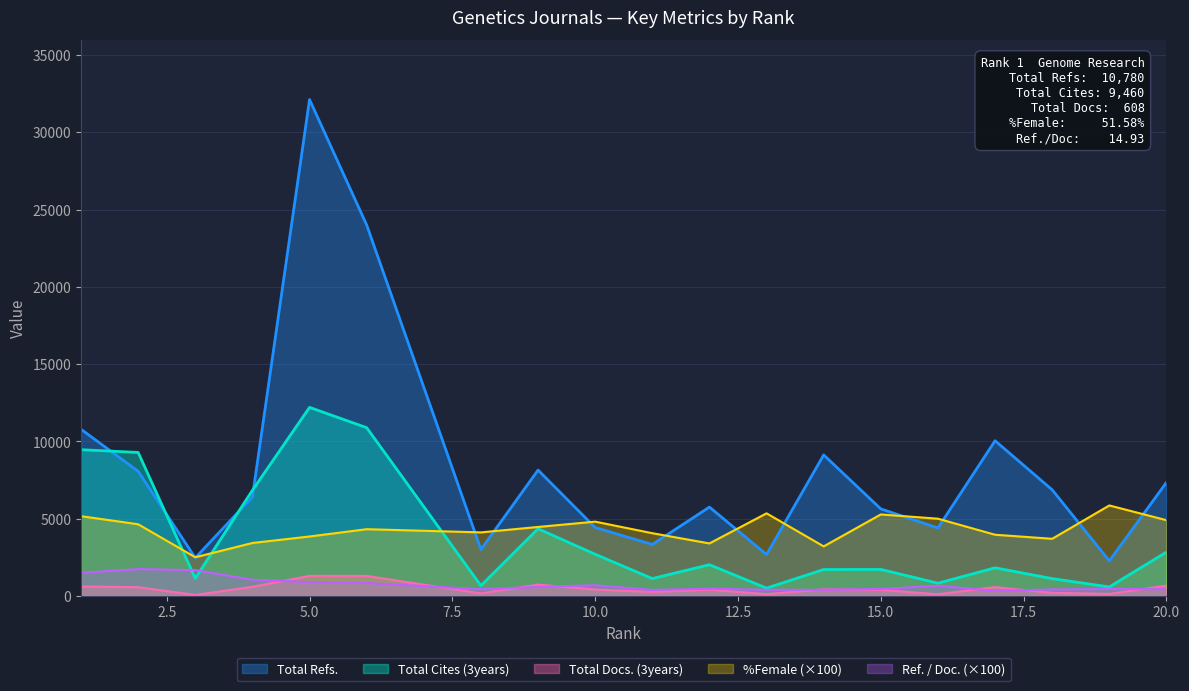

Is the value of Ref. / Doc. at 3 greater than the value of Total Cites (3years) at 16?

Yes